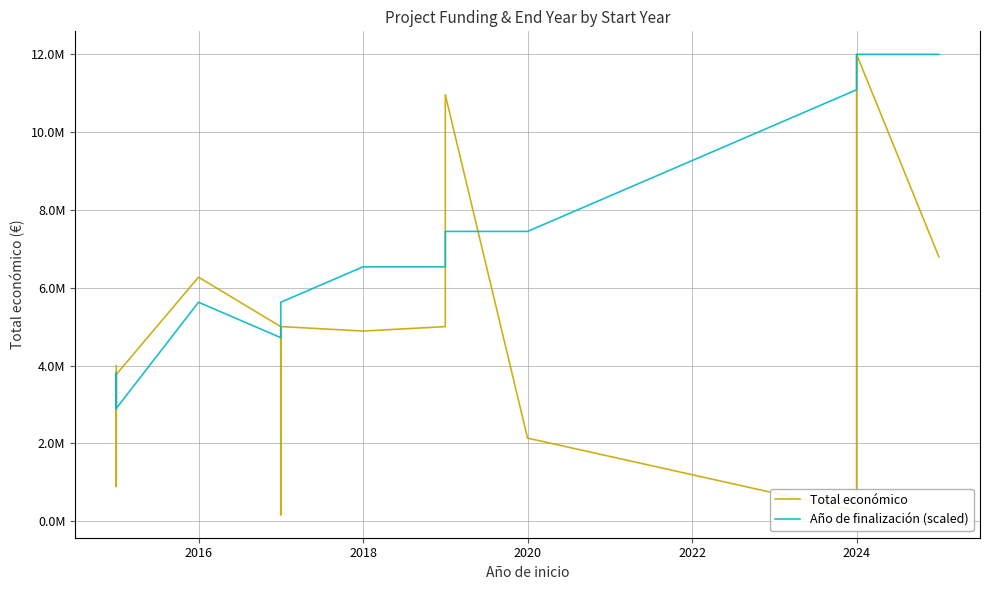

How many intersections are there between Total económico and Año de finalización (scaled)?

5